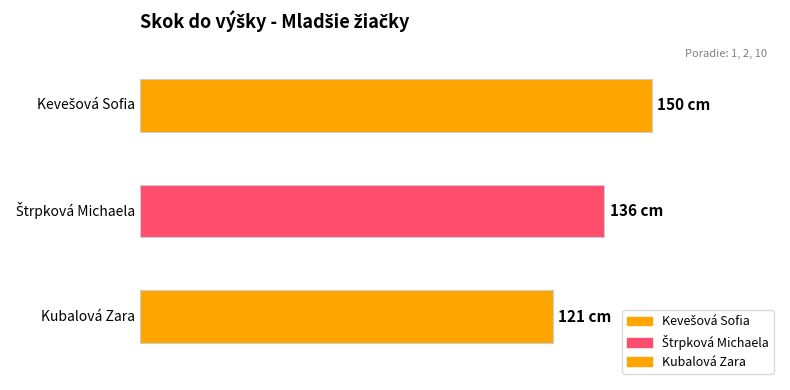

True or false: the data shows 136 at Štrpková Michaela.

True